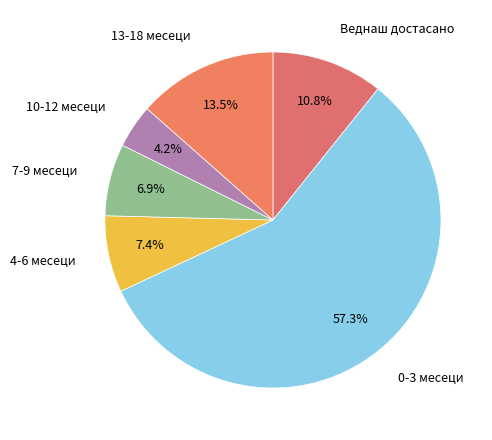

To the nearest percent, what portion does 10-12 месеци represent?

4%